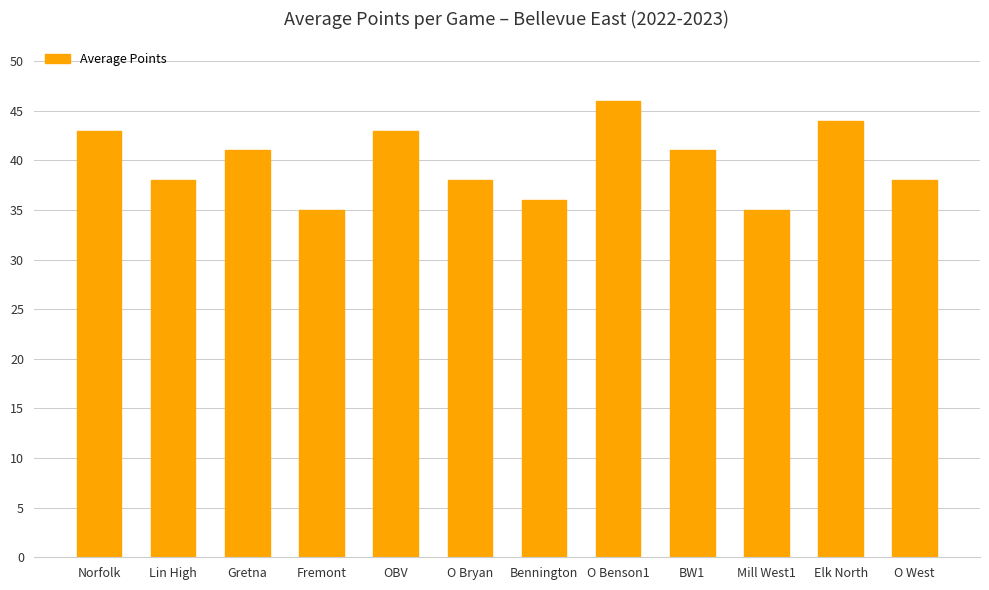

Reading right to left, extract all data points from this chart.

38	44	35	41	46	36	38	43	35	41	38	43